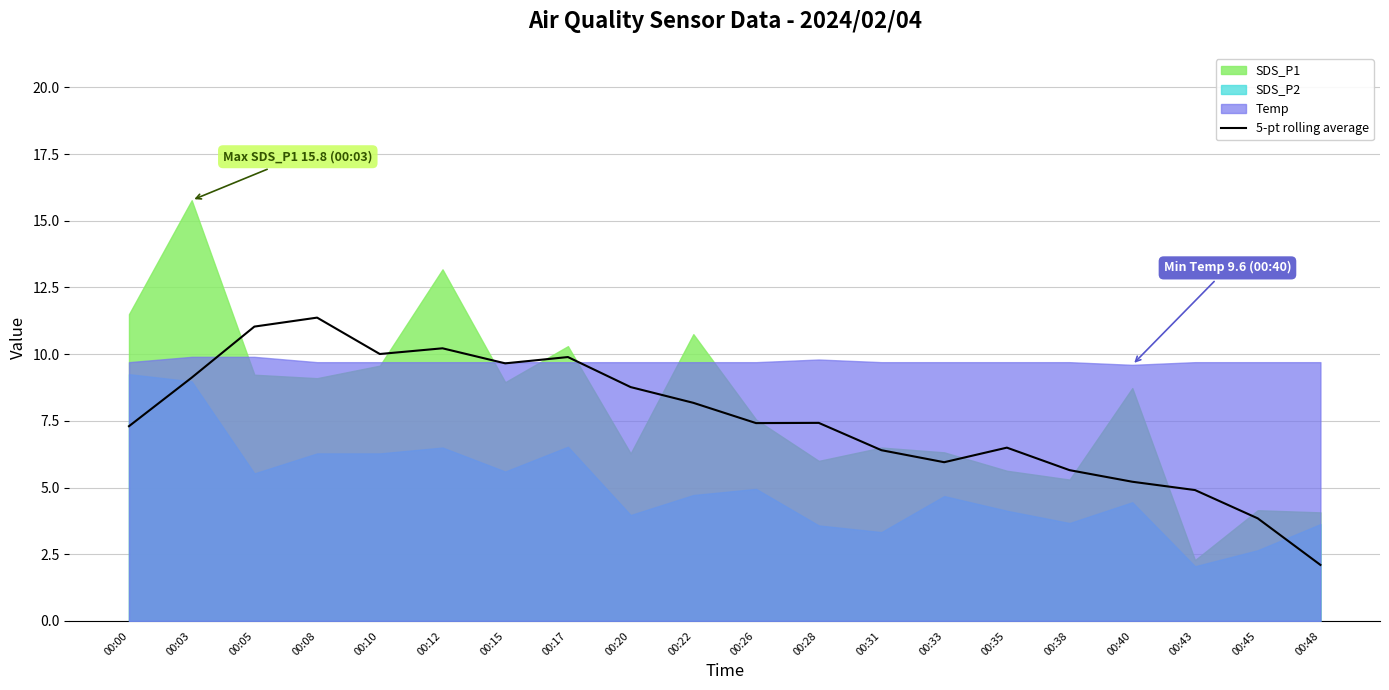

At which label does the data first exceed 7?

00:00